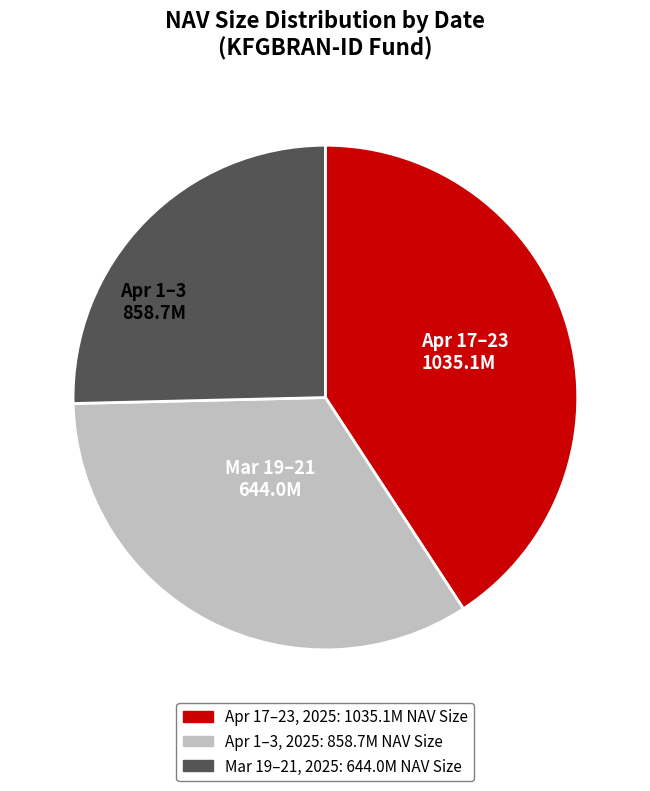

Is there a majority slice in this chart?

No